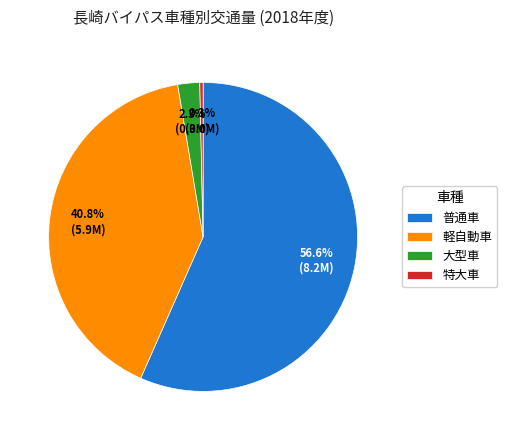

How much of the chart is everything except 特大車?

99.7%